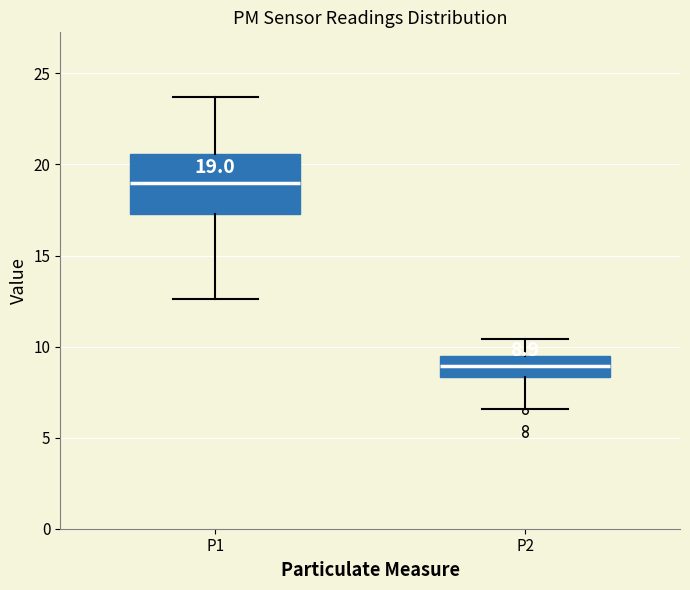

Which box has the lowest median line?

P2